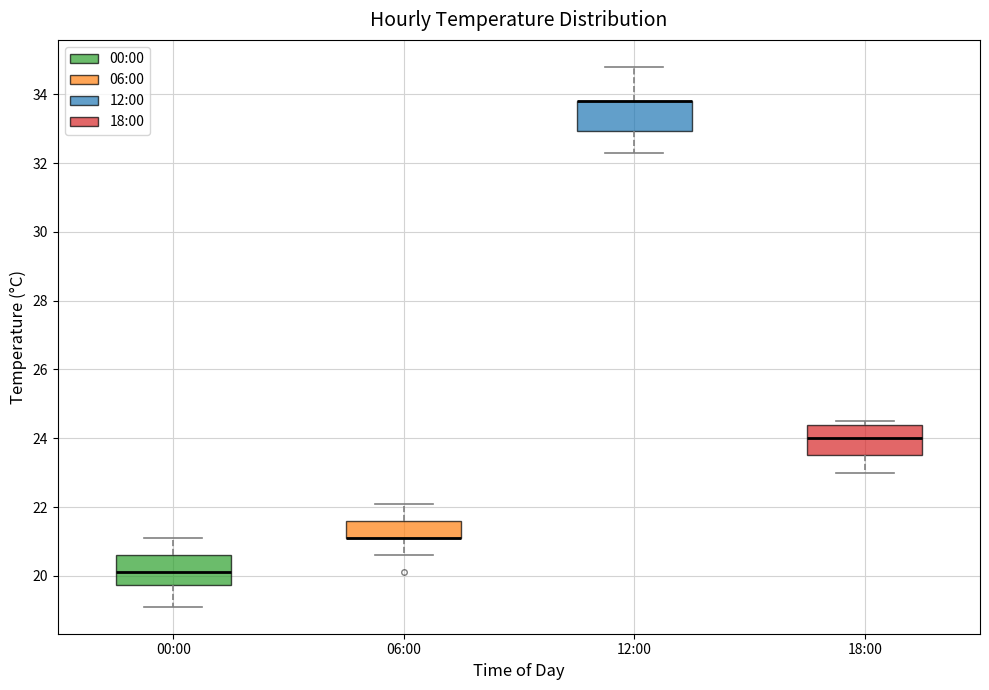

Where does the lower whisker of the box for 06:00 end on the y-axis? The values are not printed on the chart, so give them approximately, as read against the axis.

20.6